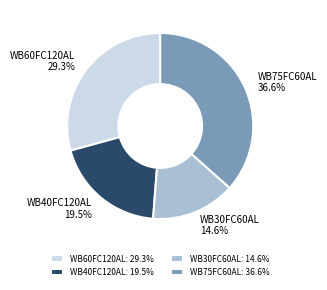

To the nearest percent, what portion does WB75FC60AL represent?

37%